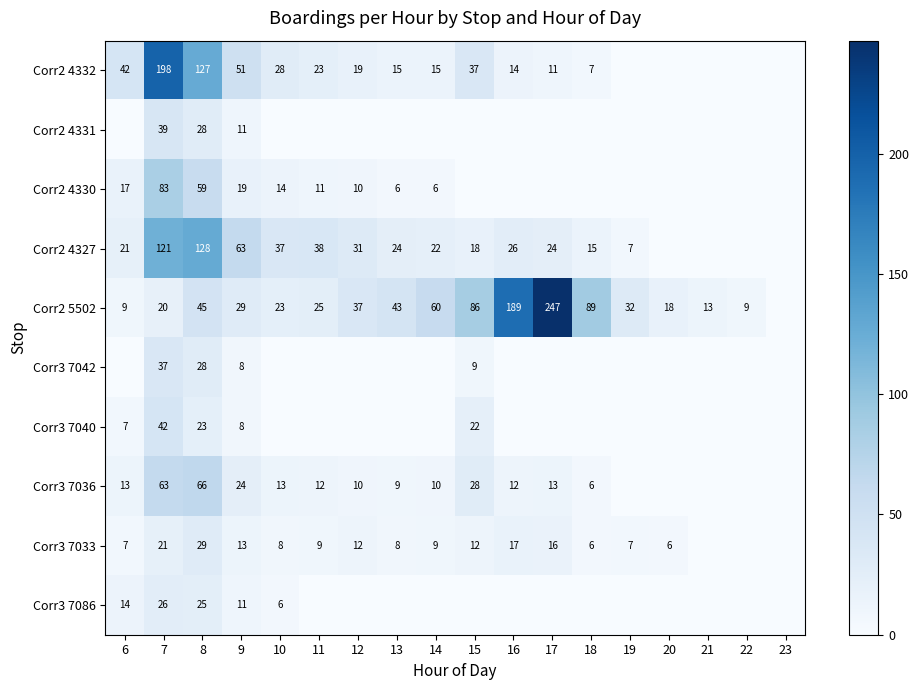

What is the total value across all series at 6?

130